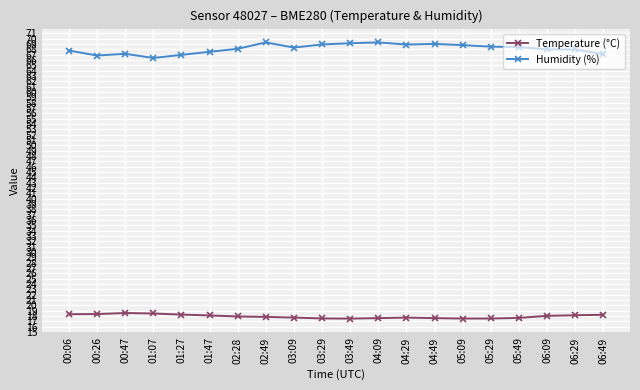

Which series has the largest total across all categories?

Humidity (%)